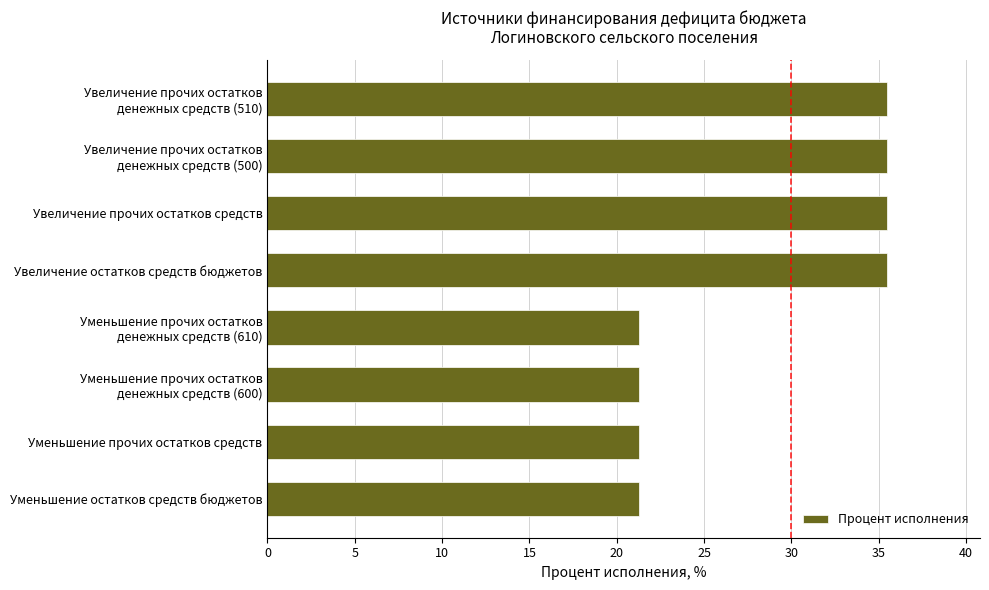

What is the ratio of the value at Увеличение прочих остатков средств to the value at Уменьшение прочих остатков средств?

1.7